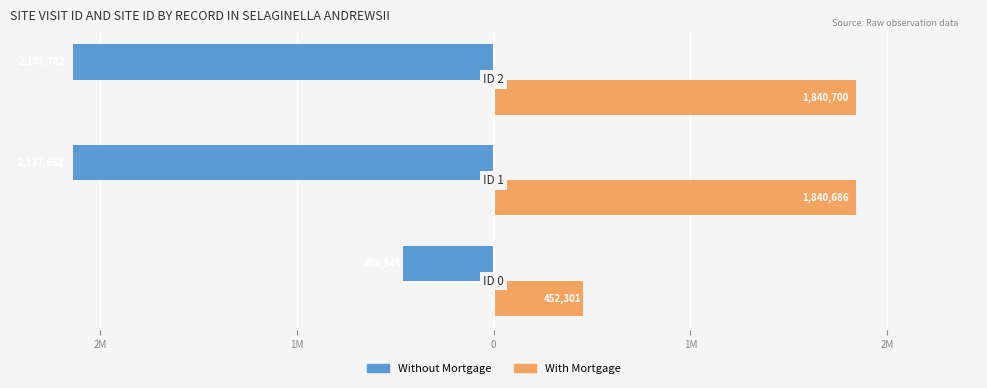

What is the value of the Without Mortgage bar at the 3rd from the left?

-2137702